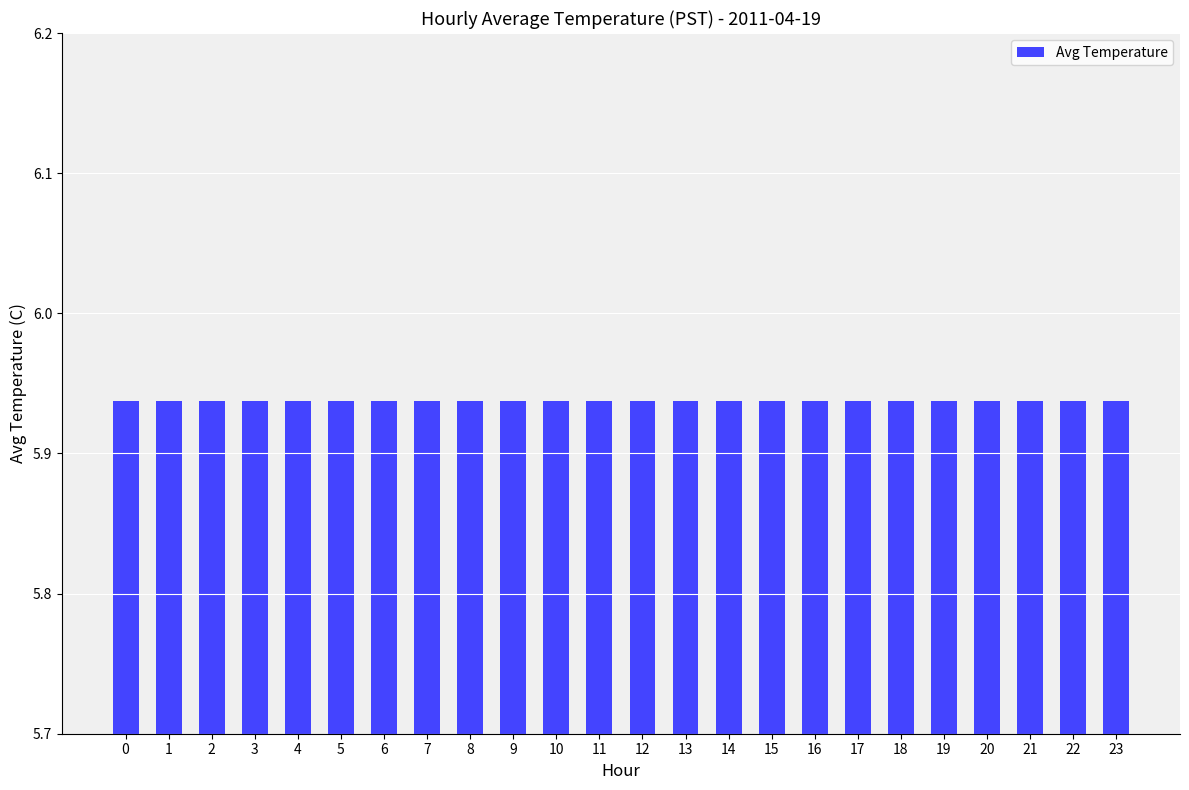

List the labels in order of value, largest first.

14, 13, 15, 16, 12, 17, 11, 18, 10, 19, 9, 20, 21, 8, 22, 0, 23, 1, 7, 2, 3, 6, 4, 5